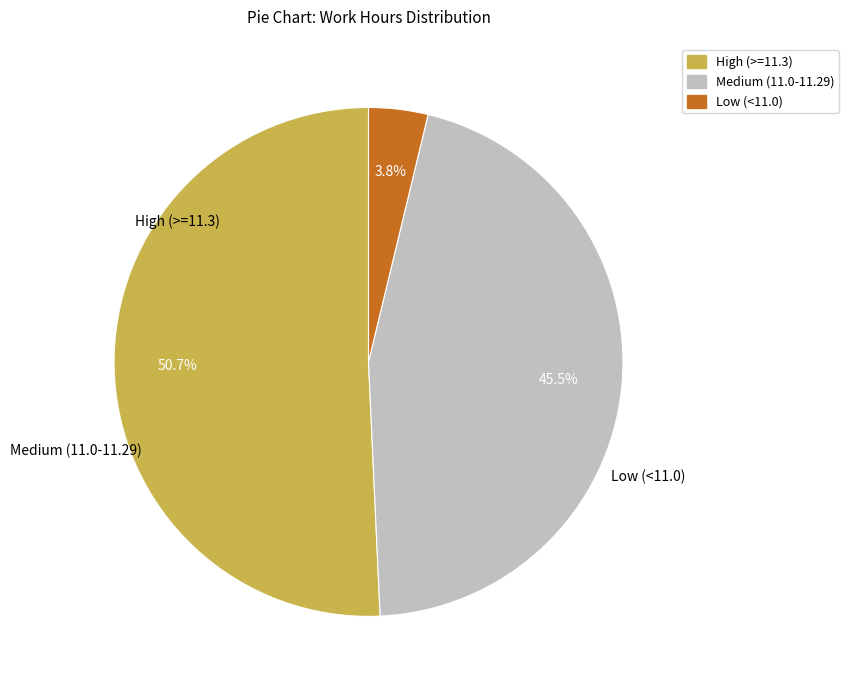

Which category has the smallest portion of the pie?

Low (<11.0)